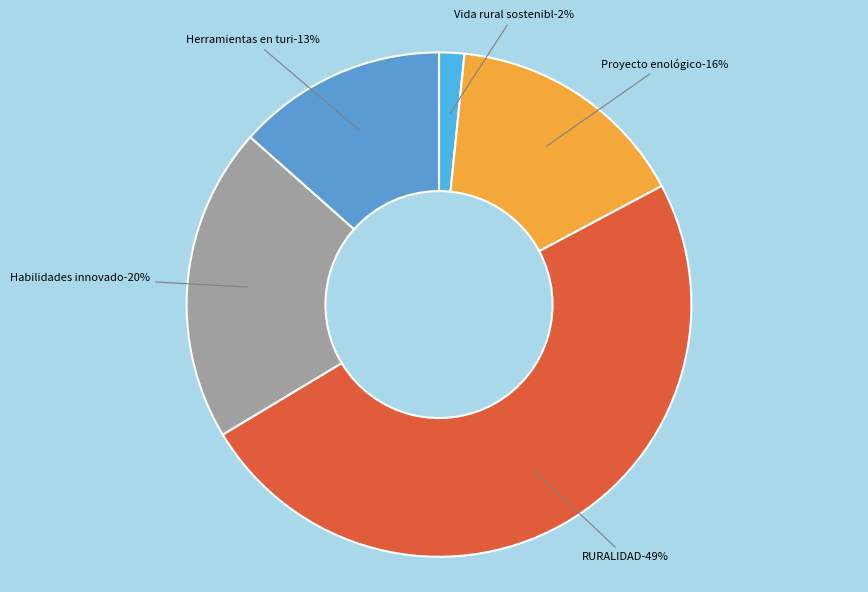

How many slices are in this pie chart?

5